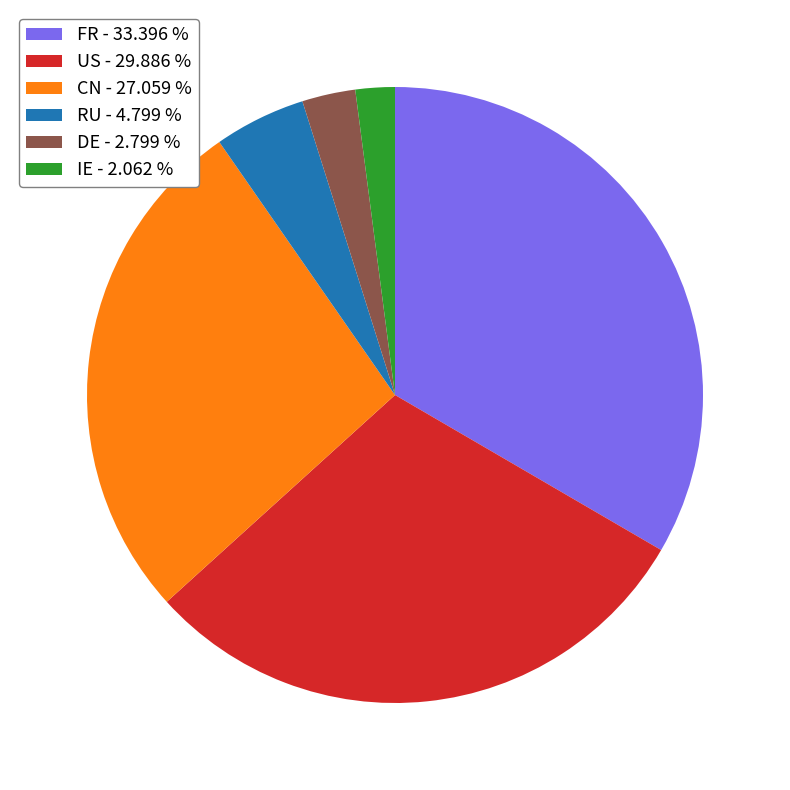

Is FR - 33.396 % the majority of the pie?

No